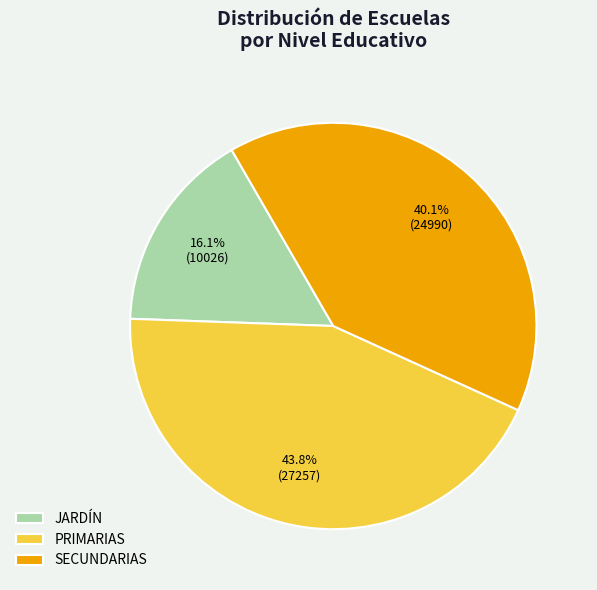

How many slices are in this pie chart?

3